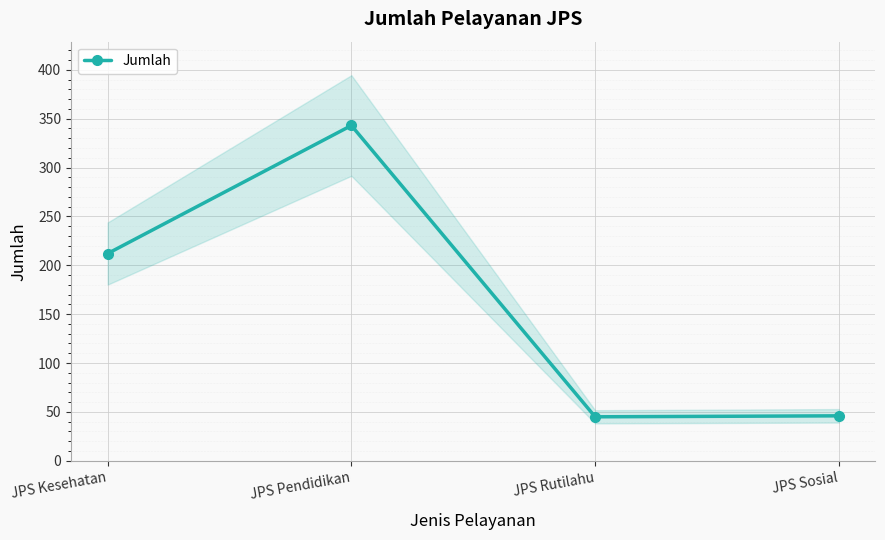

What is the change in value from JPS Kesehatan to JPS Pendidikan?

+131